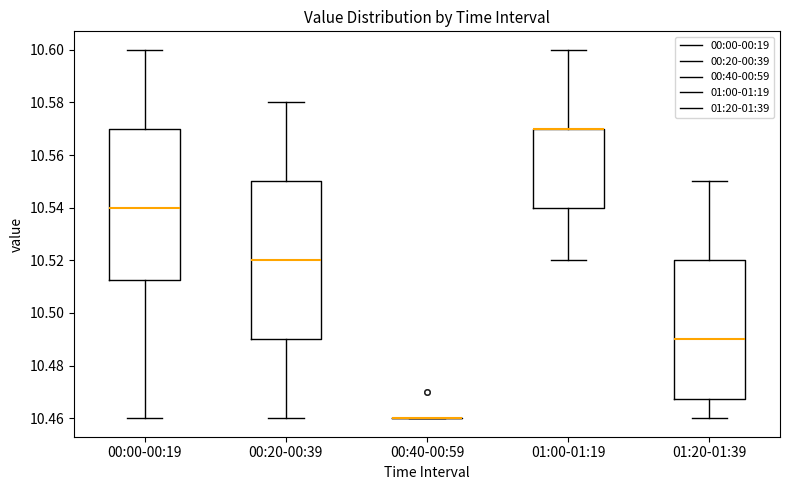

Reading left to right, transcribe this box plot: for each box, give where its median line is, the range the box spans, and where its two whiskers end, as read against the y-axis. The values are not printed on the chart, so give them approximately, as read against the axis.

00:00-00:19: median 10.540, box 10.512 to 10.570, whiskers 10.460 to 10.600
00:20-00:39: median 10.520, box 10.490 to 10.550, whiskers 10.460 to 10.580
00:40-00:59: box collapsed to a line at 10.460, whiskers 10.460 to 10.460
01:00-01:19: median 10.570 (drawn on the box's upper edge), box 10.540 to 10.570, whiskers 10.520 to 10.600
01:20-01:39: median 10.490, box 10.468 to 10.520, whiskers 10.460 to 10.550